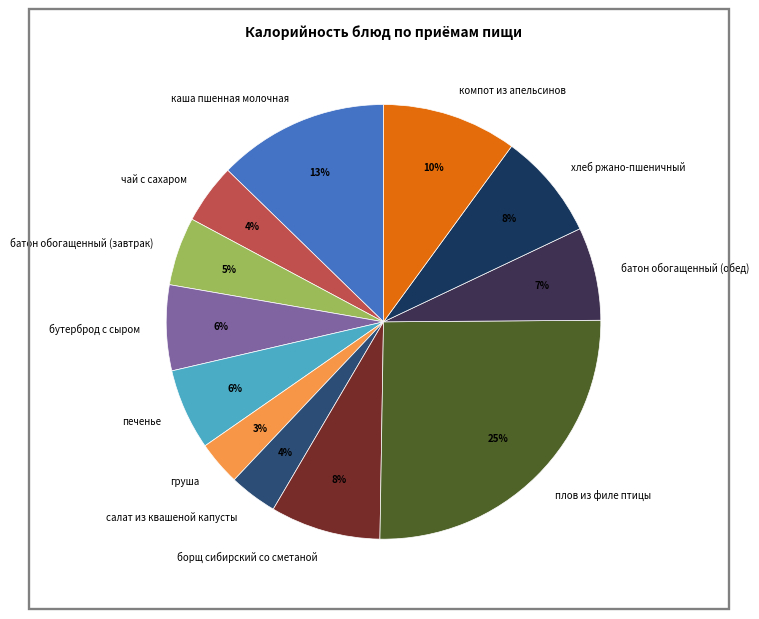

Does печенье represent more than half of the total?

No